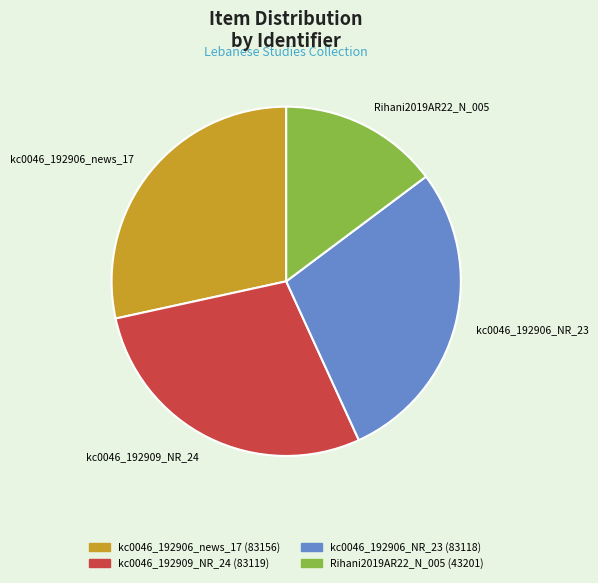

Between Rihani2019AR22_N_005 and kc0046_192909_NR_24, which is larger?

kc0046_192909_NR_24